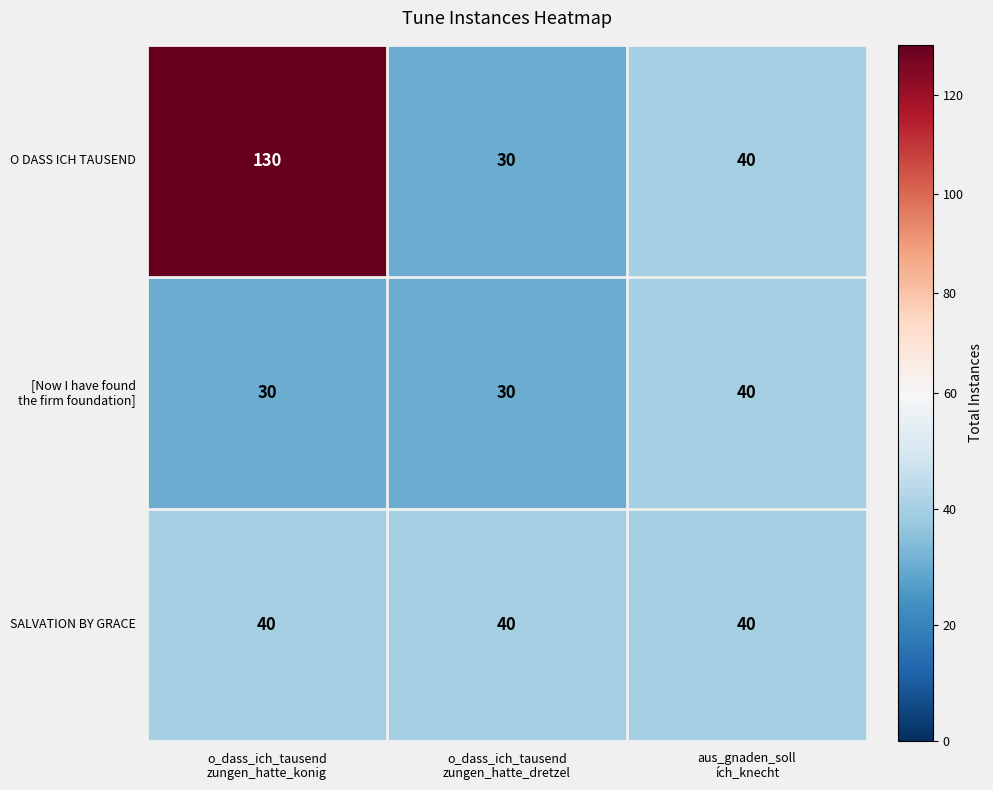

What is the total value across all series at o_dass_ich_tausend
zungen_hatte_konig?

200